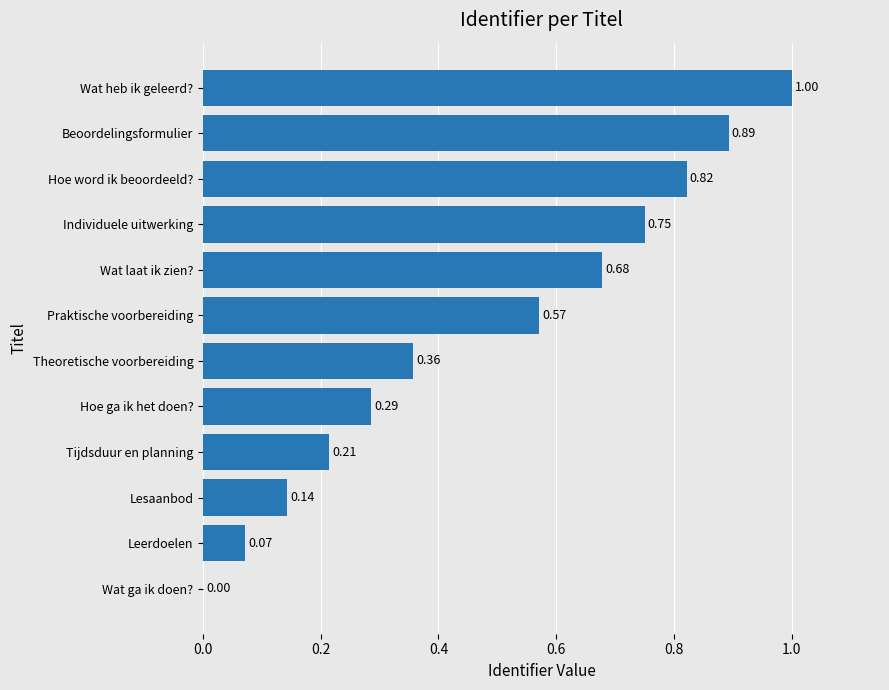

Count the number of categories in the chart.

12